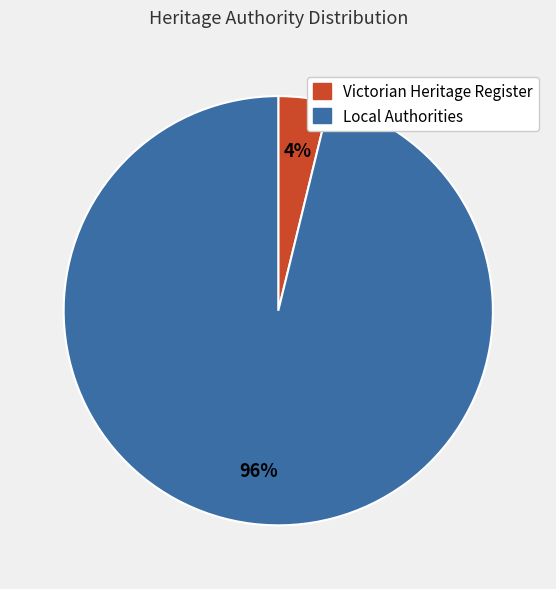

Count the number of slices in the pie.

2